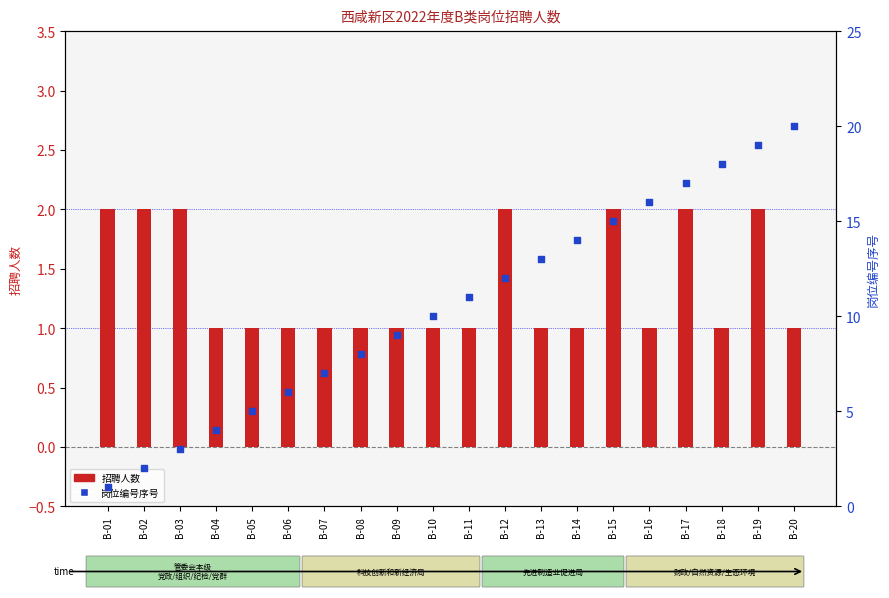

At which category is the sum across all series the highest?

B-19